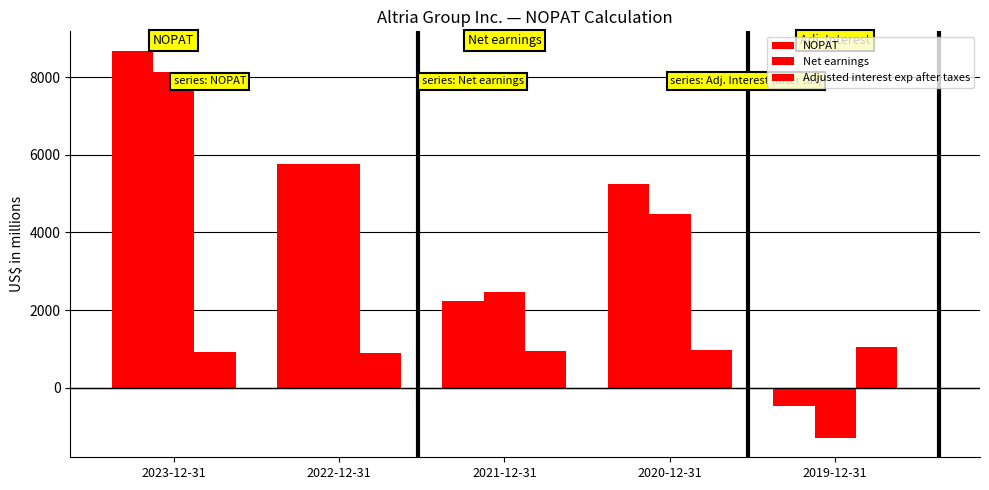

What is the value of the Adjusted interest exp after taxes bar at the 2nd from the left?

891